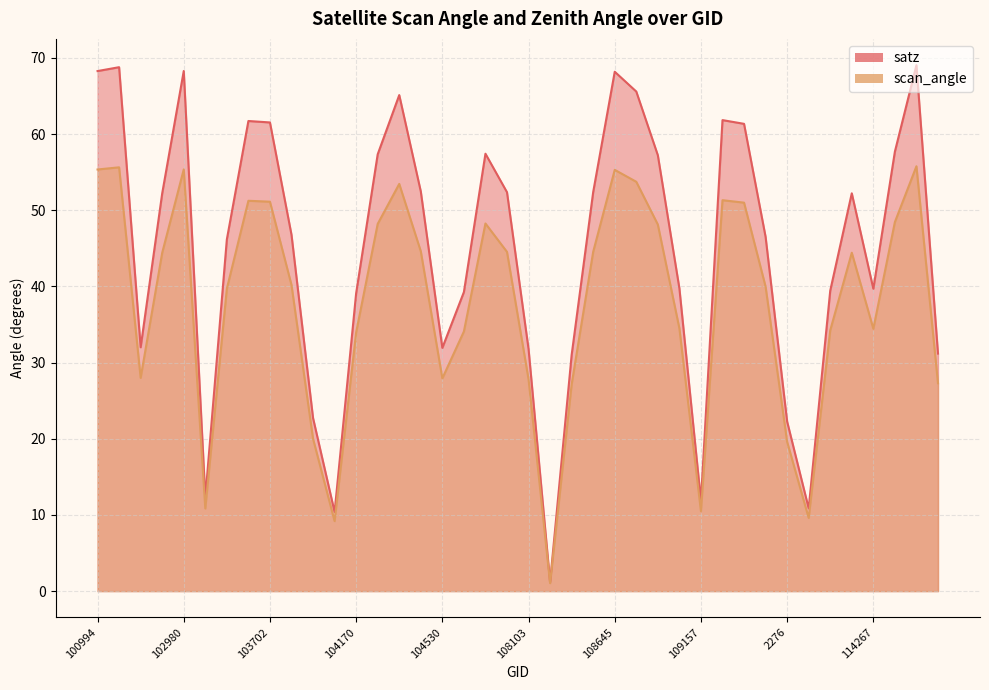

What is the difference between the scan_angle values at 104170 and 103936?

14.0